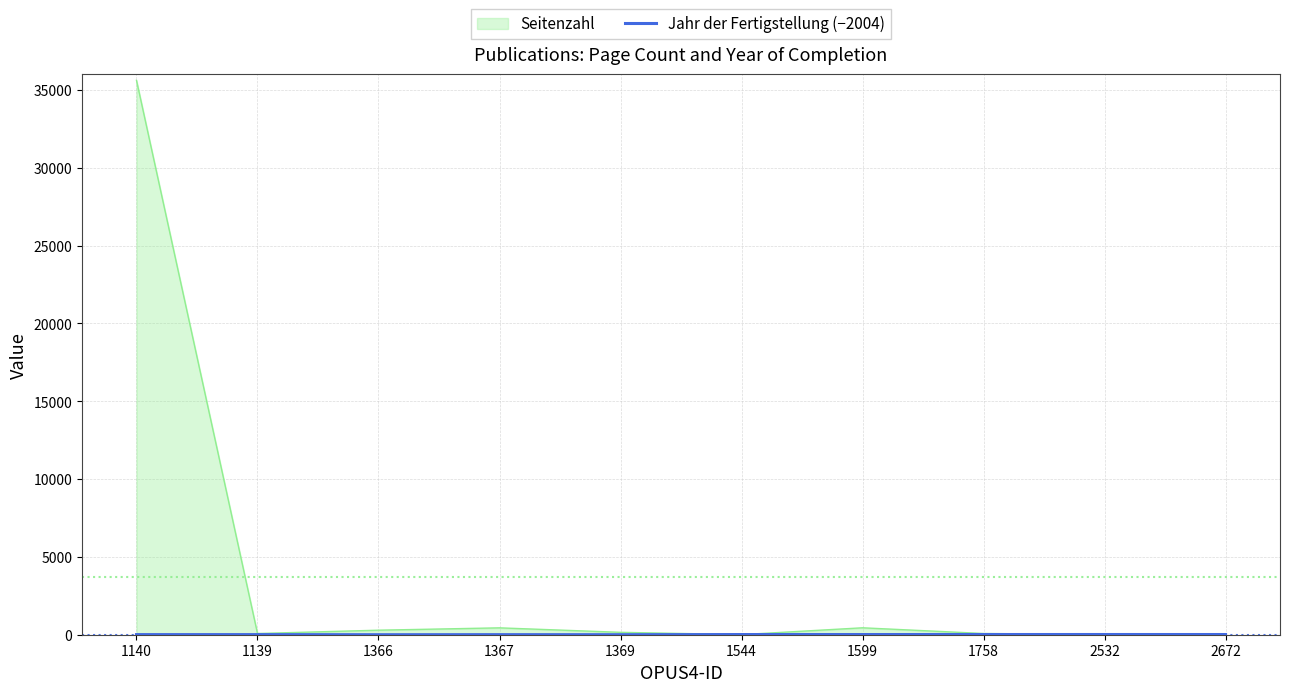

What position from the right is 2532?

2